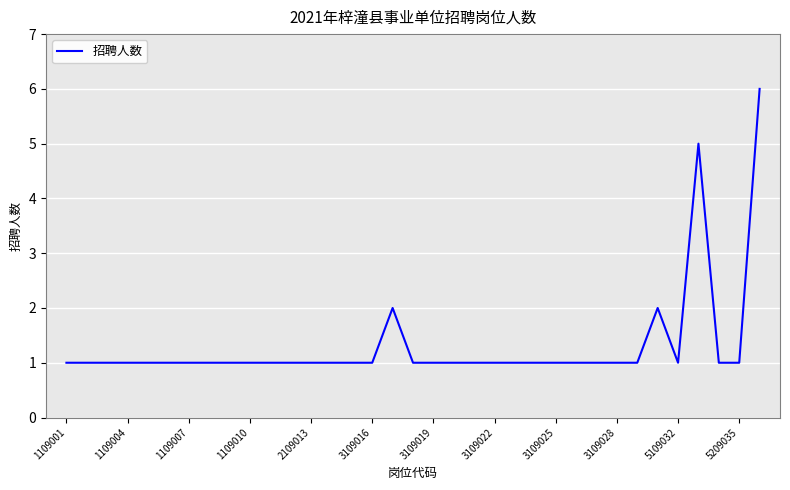

What is the difference between the maximum and minimum values?

5